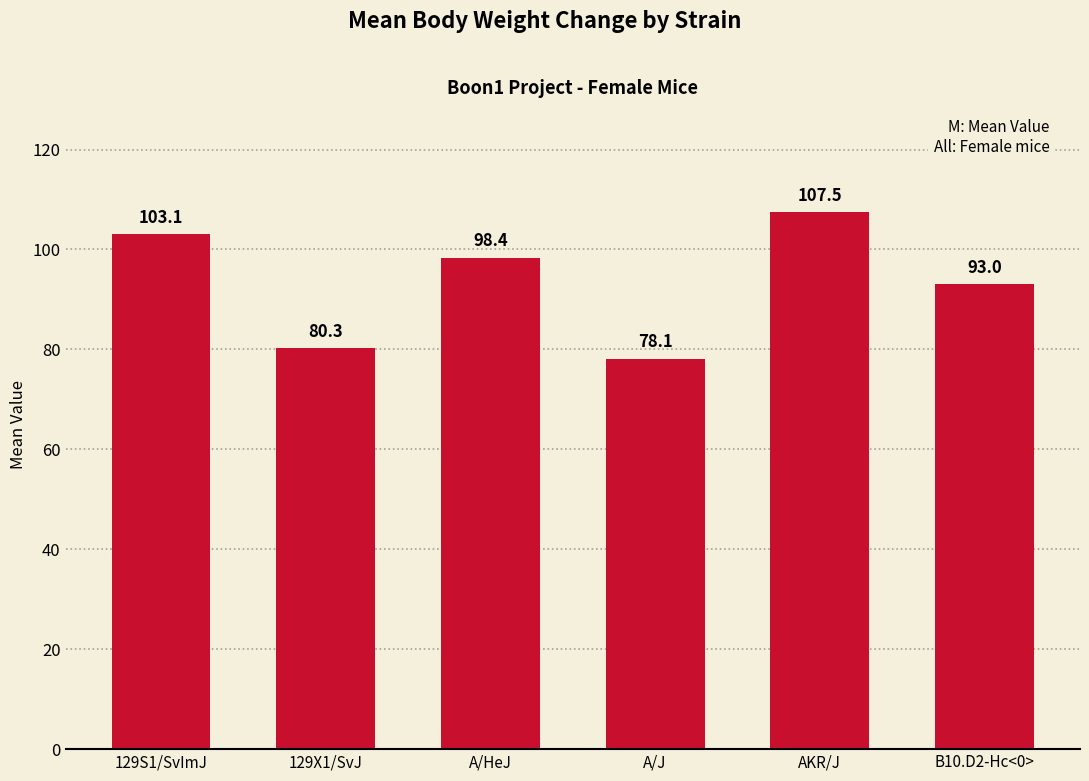

How many data points are above 98?

3